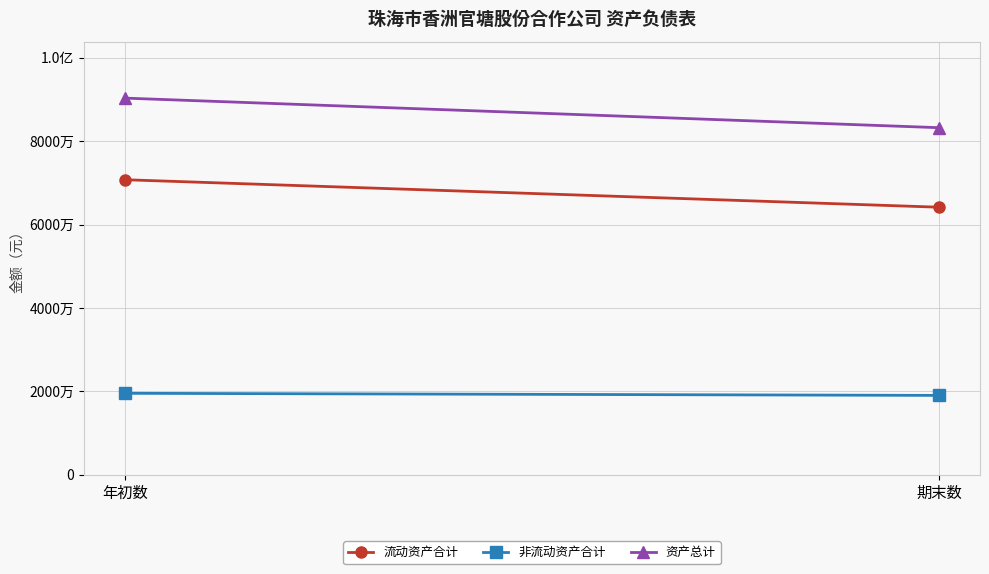

What is the value of the 资产总计 point at the 1st from the left?

90307987.1